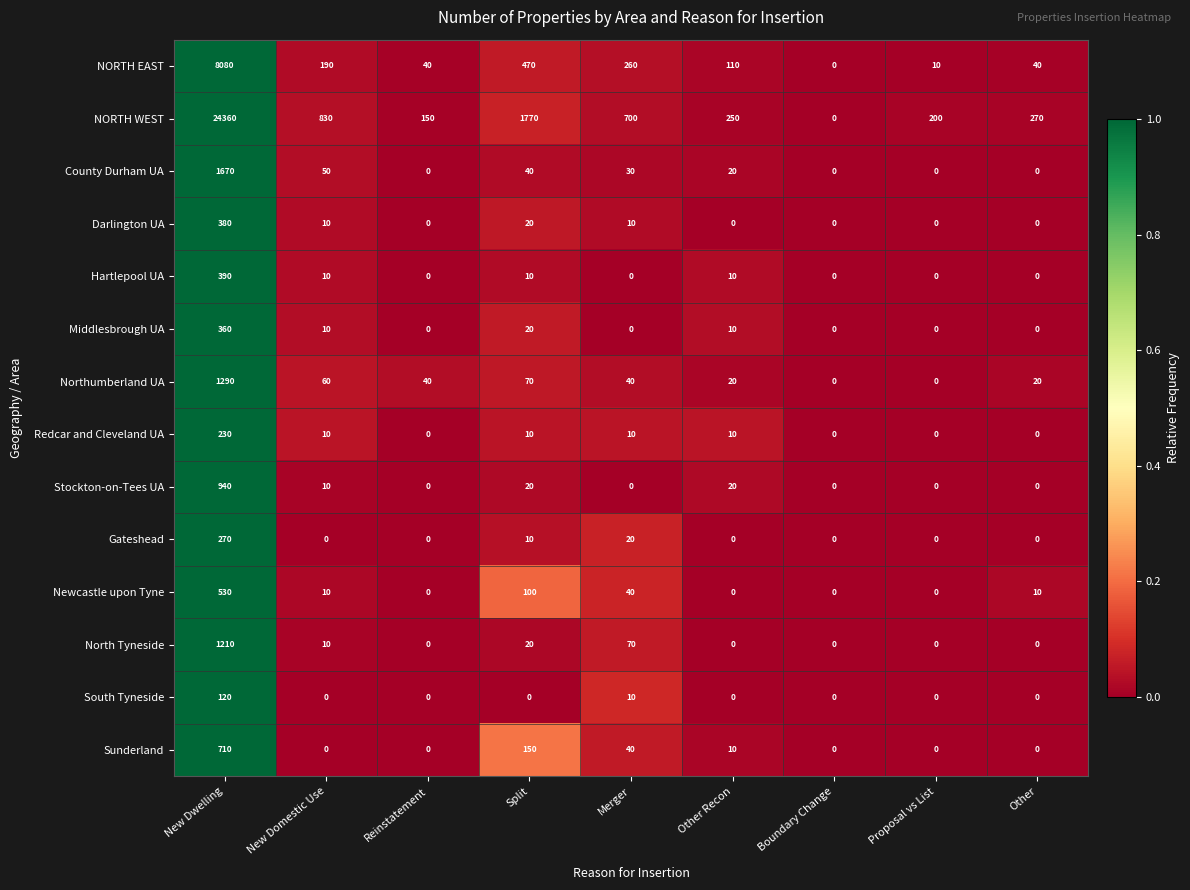

List the series in order of their peak value, lowest first.

South Tyneside, Redcar and Cleveland UA, Gateshead, Middlesbrough UA, Darlington UA, Hartlepool UA, Newcastle upon Tyne, Sunderland, Stockton-on-Tees UA, North Tyneside, Northumberland UA, County Durham UA, NORTH EAST, NORTH WEST